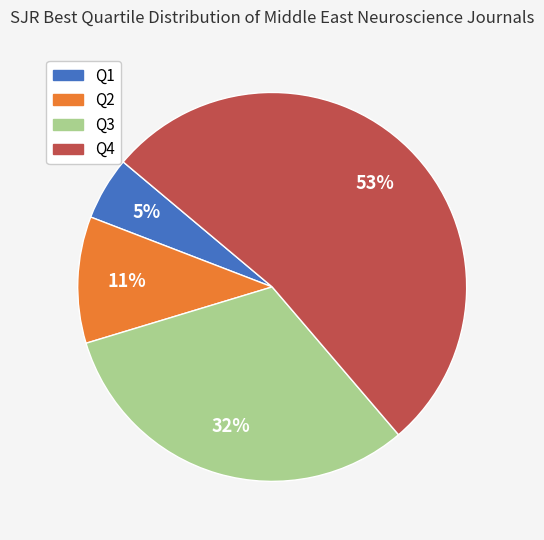

True or false: Q2 accounts for 11% of the total.

True